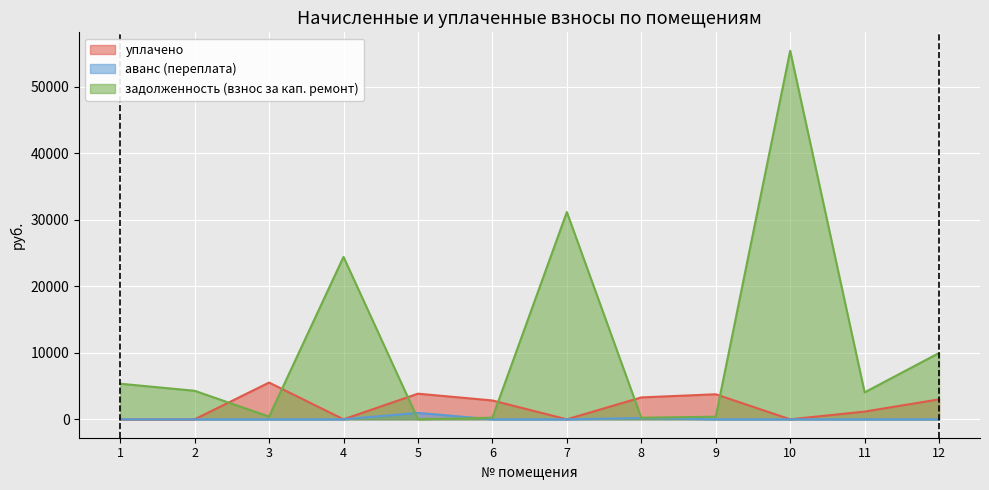

List the series in order of their overall mean, lowest first.

аванс (переплата), уплачено, задолженность (взнос за кап. ремонт)